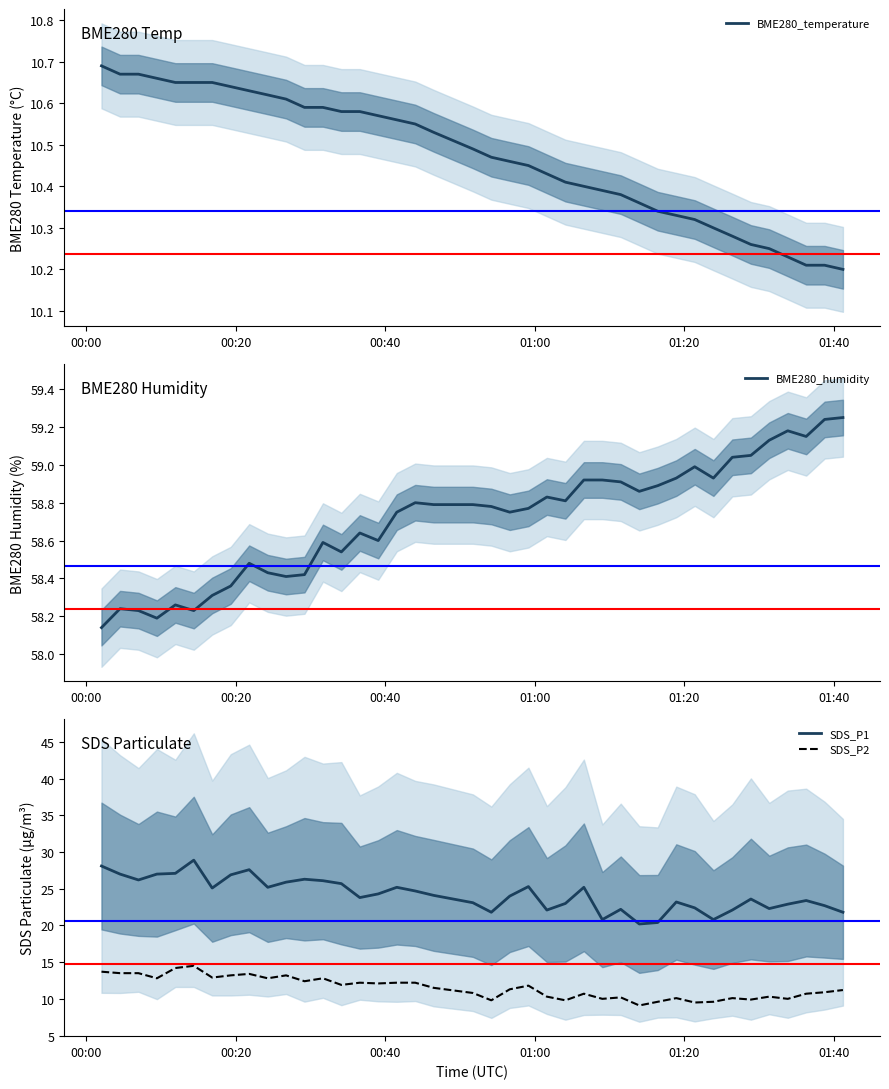

At how many categories does at least one series exceed 34?

40